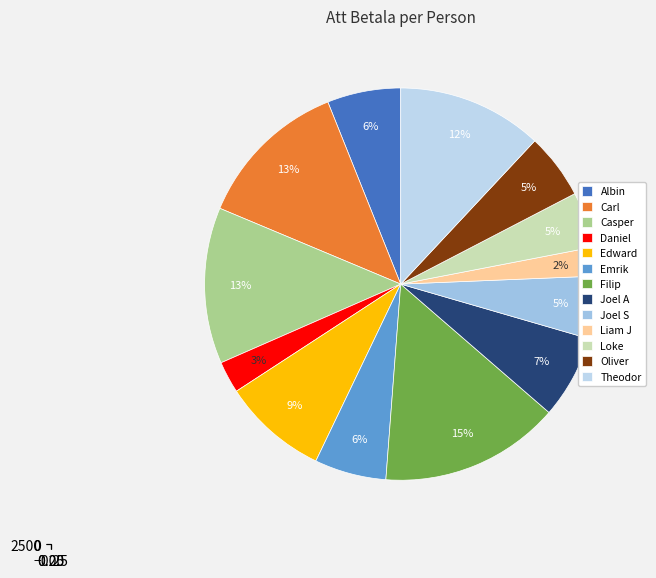

To the nearest percent, what is the combined percentage of Liam J and Emrik?

8%